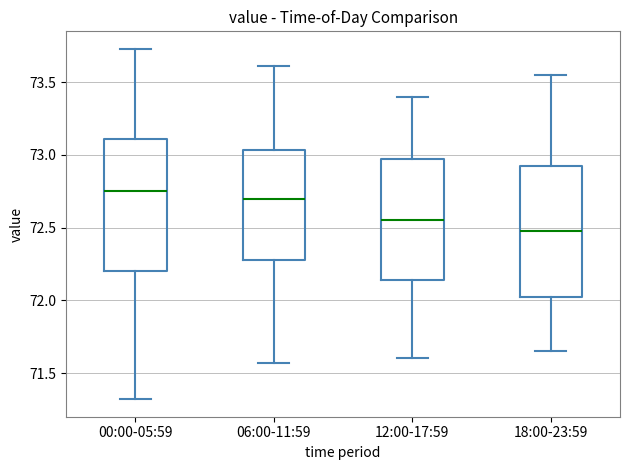

Which box's median line is the lowest?

18:00-23:59